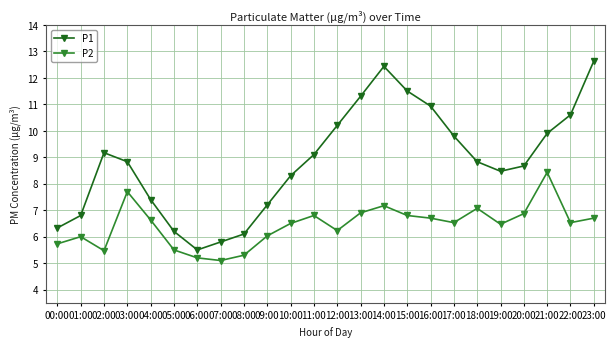

True or false: P2 has more than 0 interior local peaks.

True